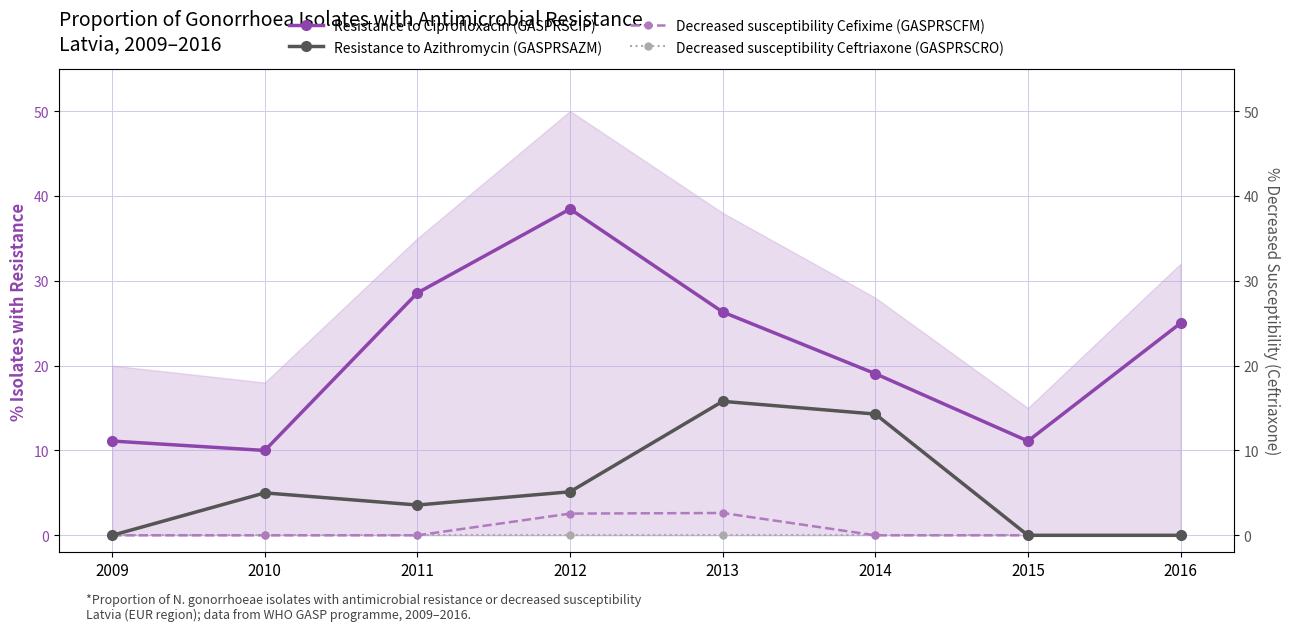

Which series has the largest range (max minus min)?

Resistance to Ciprofloxacin (GASPRSCIP)